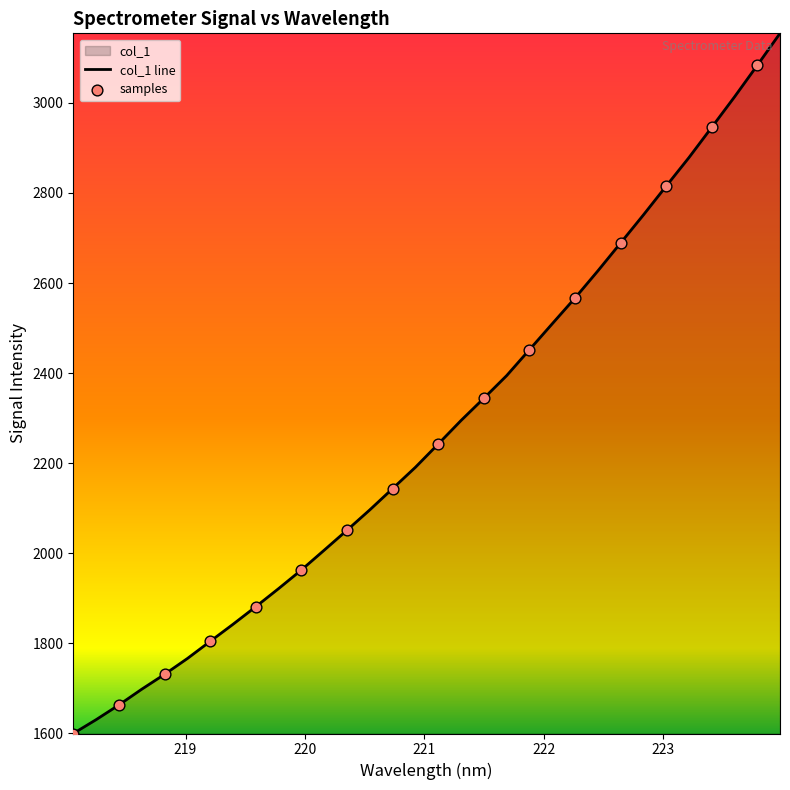

What is the maximum value shown in the chart?

3154.5